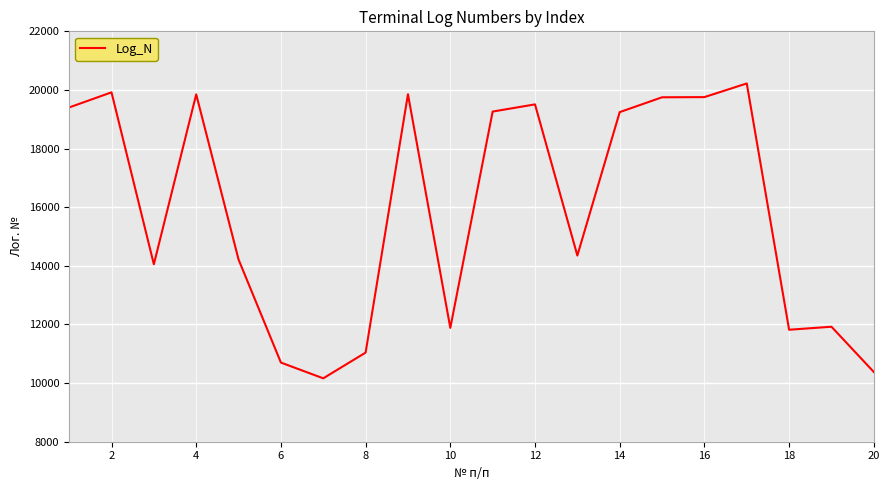

How many lines are shown in the chart?

1